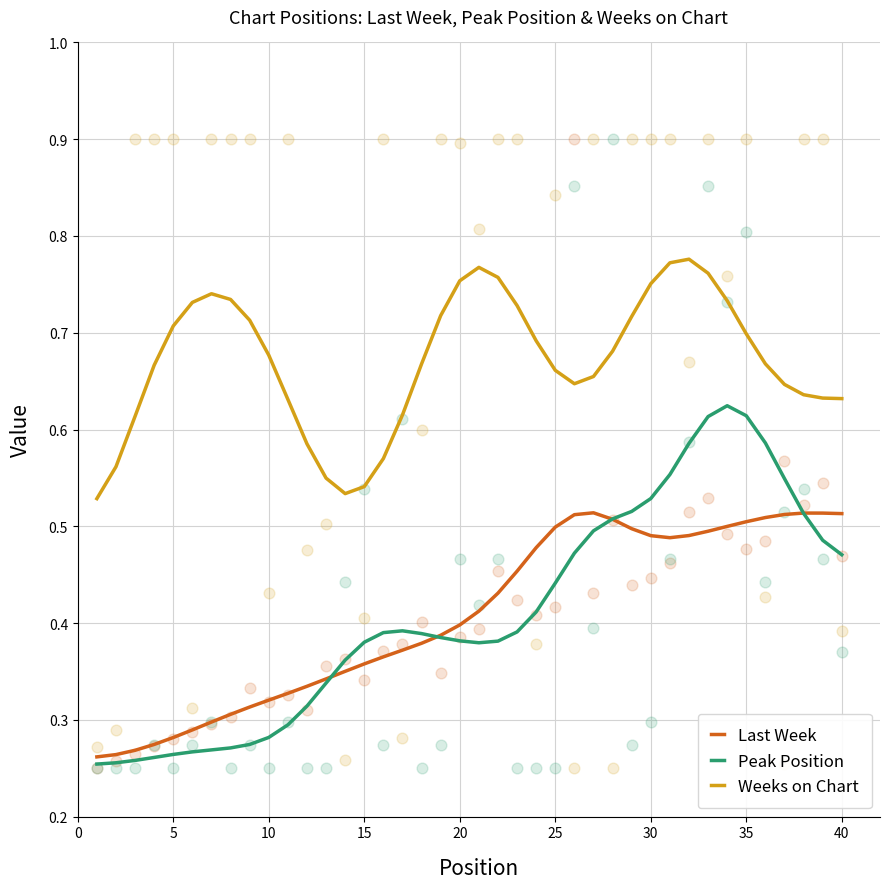

Which series has the widest spread of Y values?

Peak Position